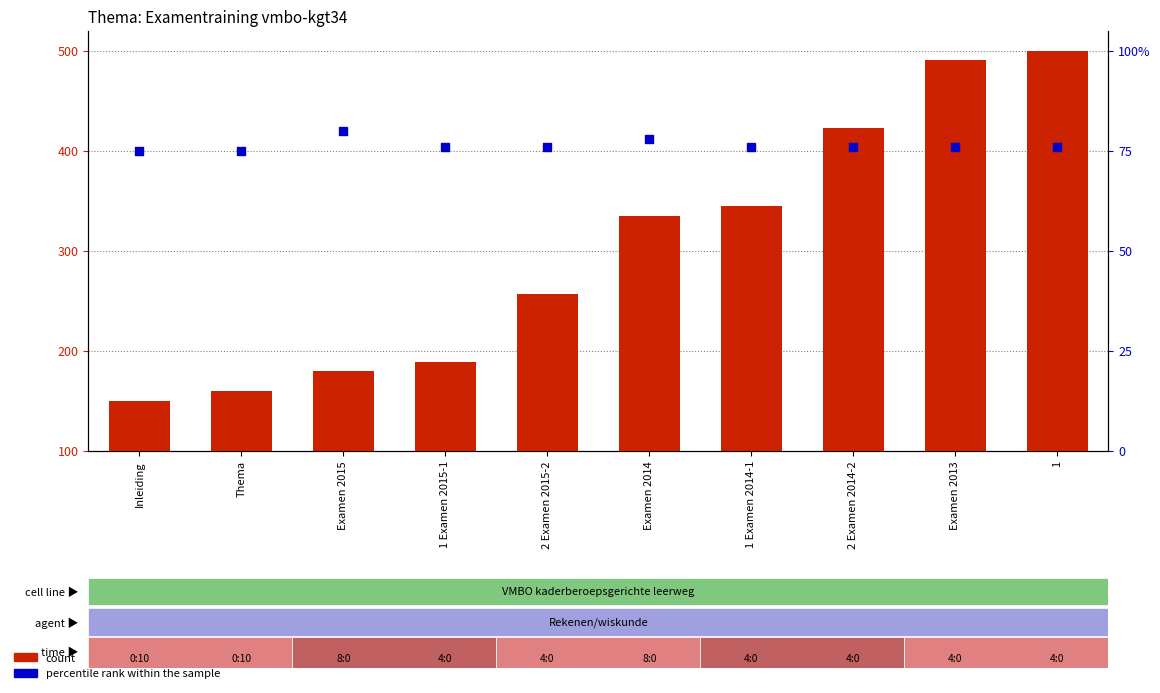

What are all the series names shown in the legend?

count, percentile rank within the sample